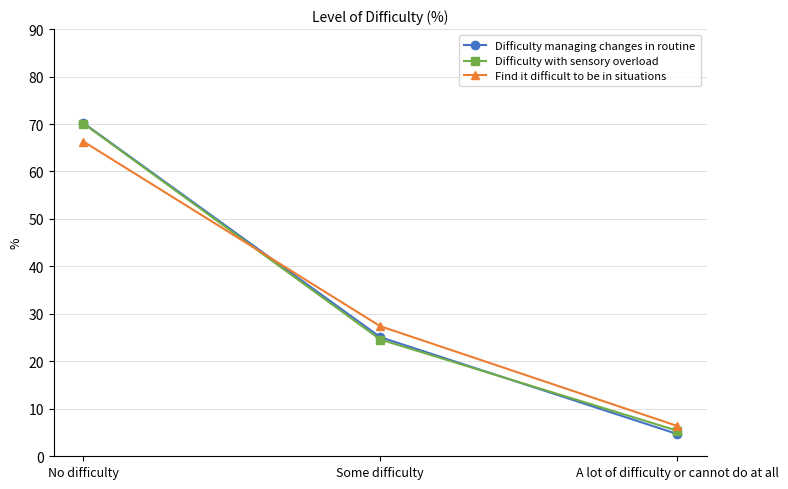

How many distinct data groups are displayed?

3